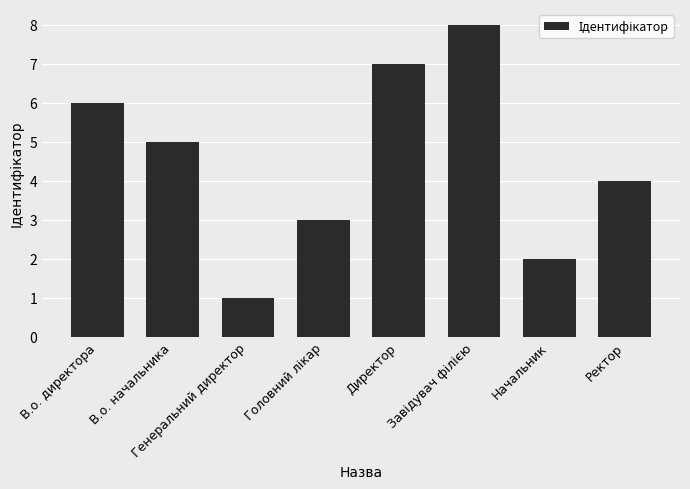

How many bars are there in total?

8